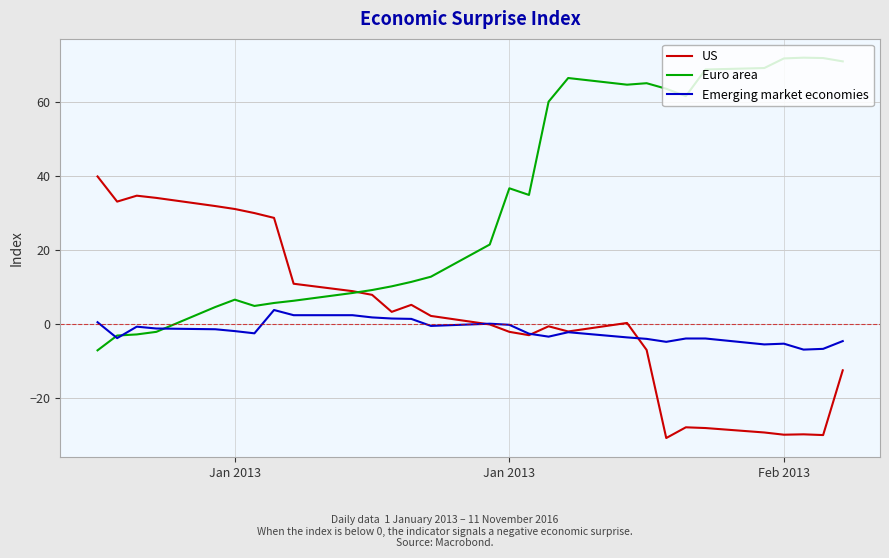

What is the smallest value displayed?

-30.8